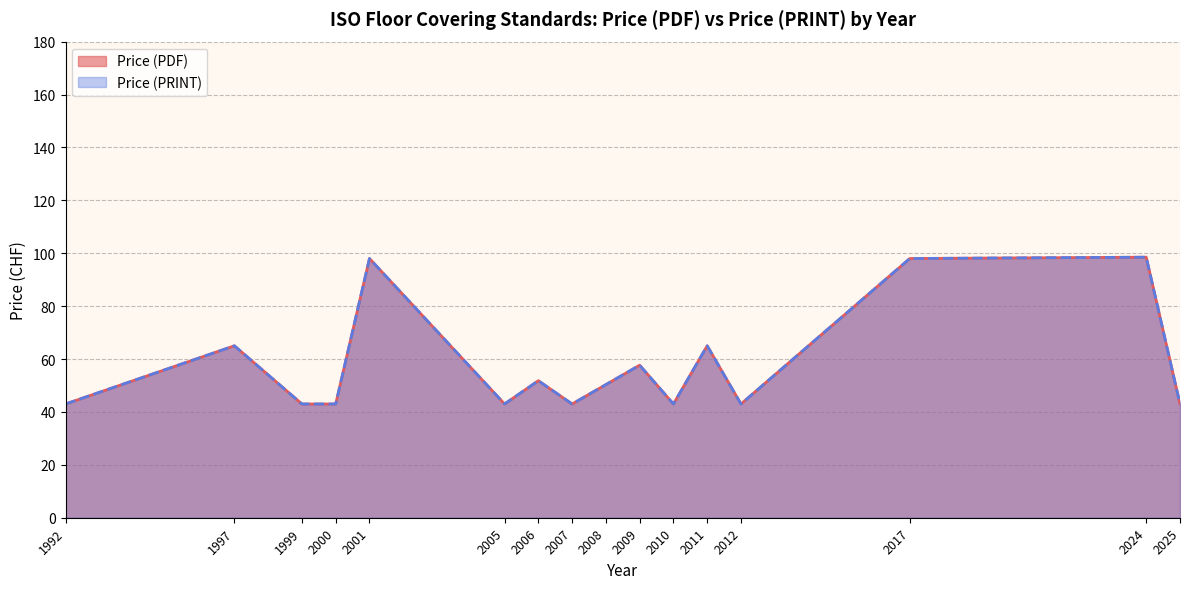

What value does the Price (PRINT) series have at 2007?

43